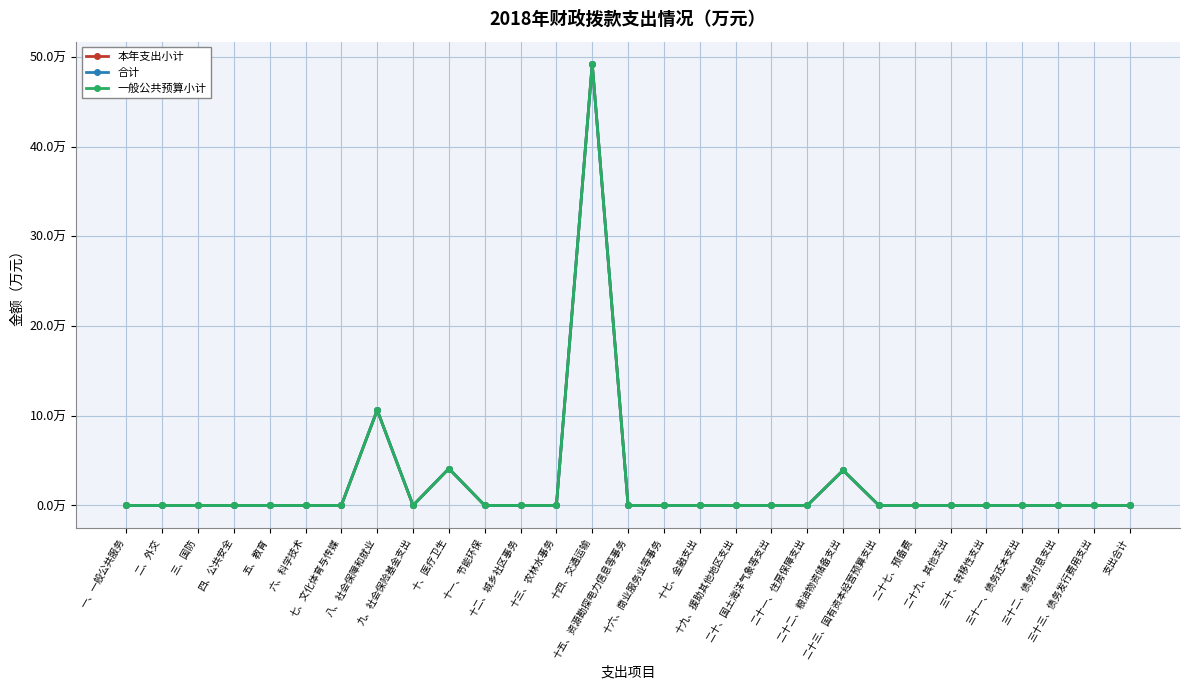

Does the chart have visible grid lines?

Yes